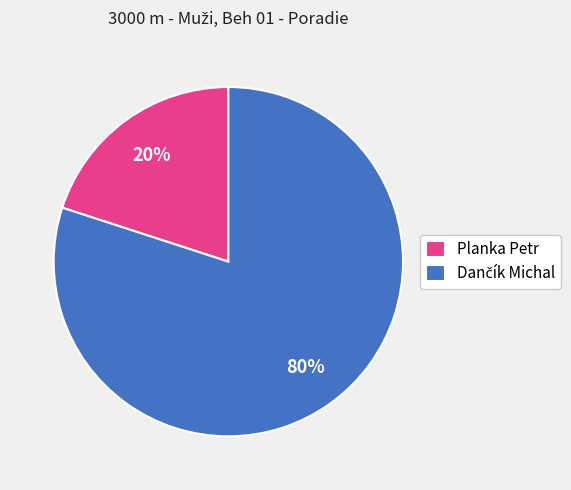

Count the number of slices in the pie.

2